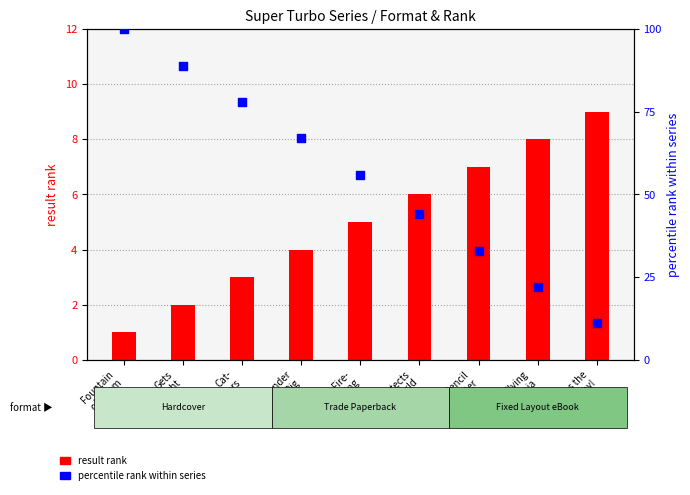

At which category is the sum across all series the highest?

Fountain
of Doom